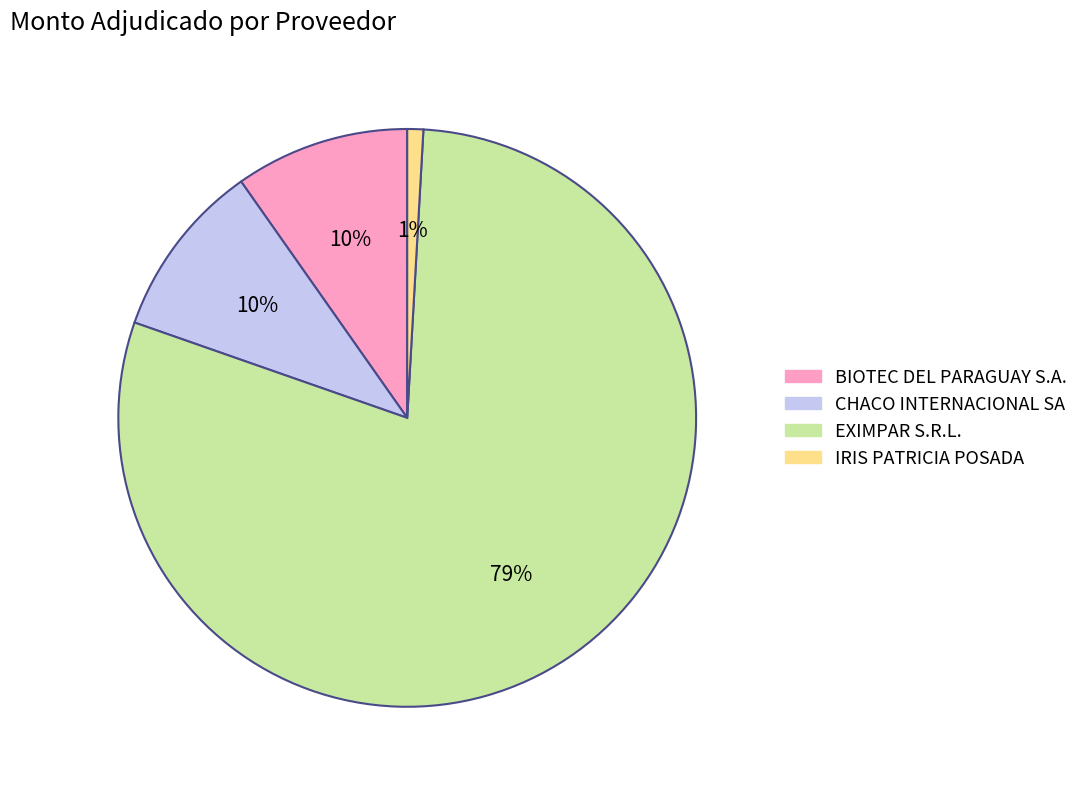

Combined, do CHACO INTERNACIONAL SA and BIOTEC DEL PARAGUAY S.A. account for over 50%?

No